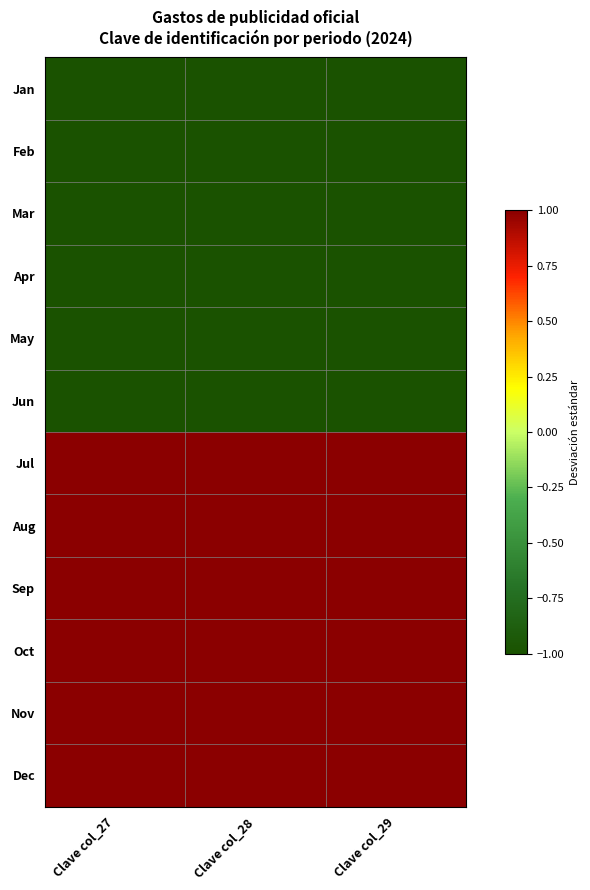

Reading right to left, extract all data points from this chart.

Jan: Clave col_29=-1.0	Clave col_28=-1.0	Clave col_27=-1.0
Feb: Clave col_29=-1.0	Clave col_28=-1.0	Clave col_27=-1.0
Mar: Clave col_29=-1.0	Clave col_28=-1.0	Clave col_27=-1.0
Apr: Clave col_29=-1.0	Clave col_28=-1.0	Clave col_27=-1.0
May: Clave col_29=-1.0	Clave col_28=-1.0	Clave col_27=-1.0
Jun: Clave col_29=-1.0	Clave col_28=-1.0	Clave col_27=-1.0
Jul: Clave col_29=1.0	Clave col_28=1.0	Clave col_27=1.0
Aug: Clave col_29=1.0	Clave col_28=1.0	Clave col_27=1.0
Sep: Clave col_29=1.0	Clave col_28=1.0	Clave col_27=1.0
Oct: Clave col_29=1.0	Clave col_28=1.0	Clave col_27=1.0
Nov: Clave col_29=1.0	Clave col_28=1.0	Clave col_27=1.0
Dec: Clave col_29=1.0	Clave col_28=1.0	Clave col_27=1.0